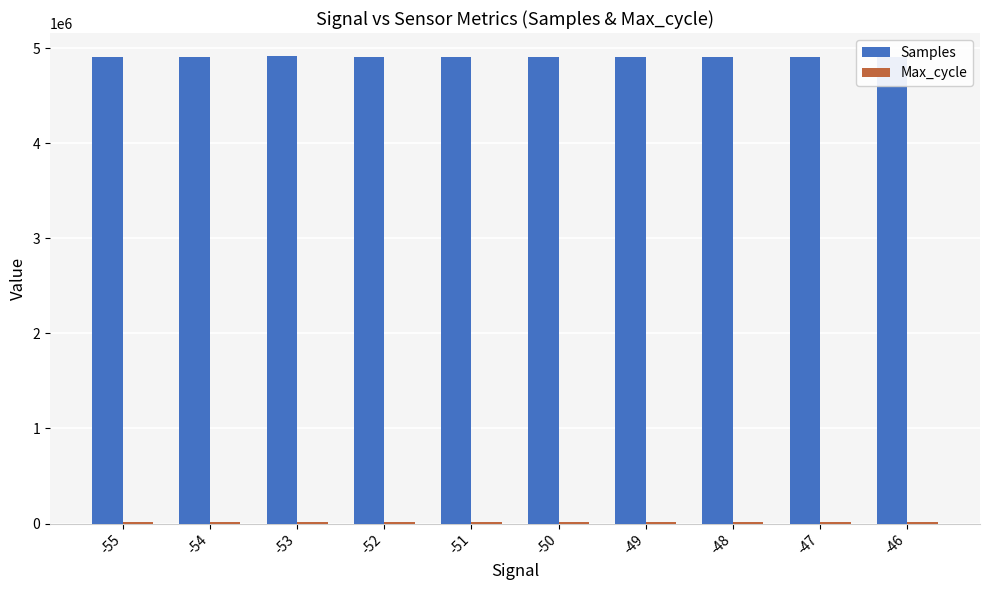

Which series changed the most between -49 and -46?

Samples